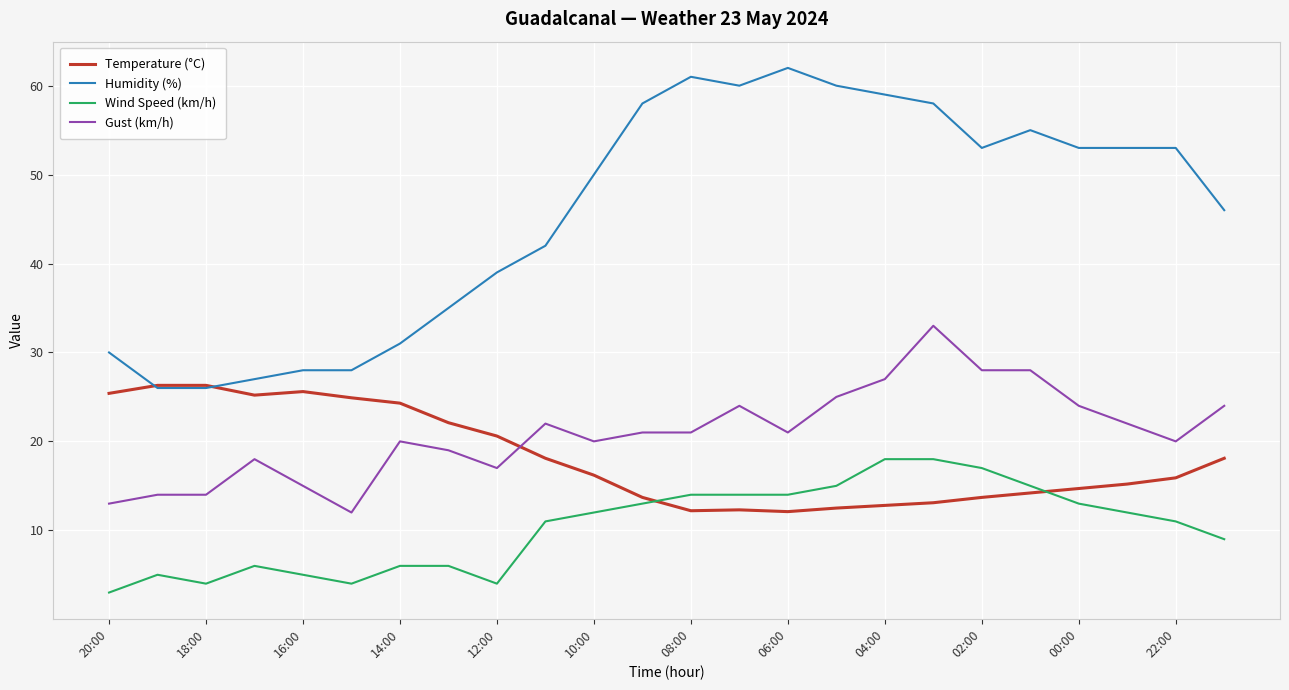

Which series has the largest total across all categories?

Humidity (%)